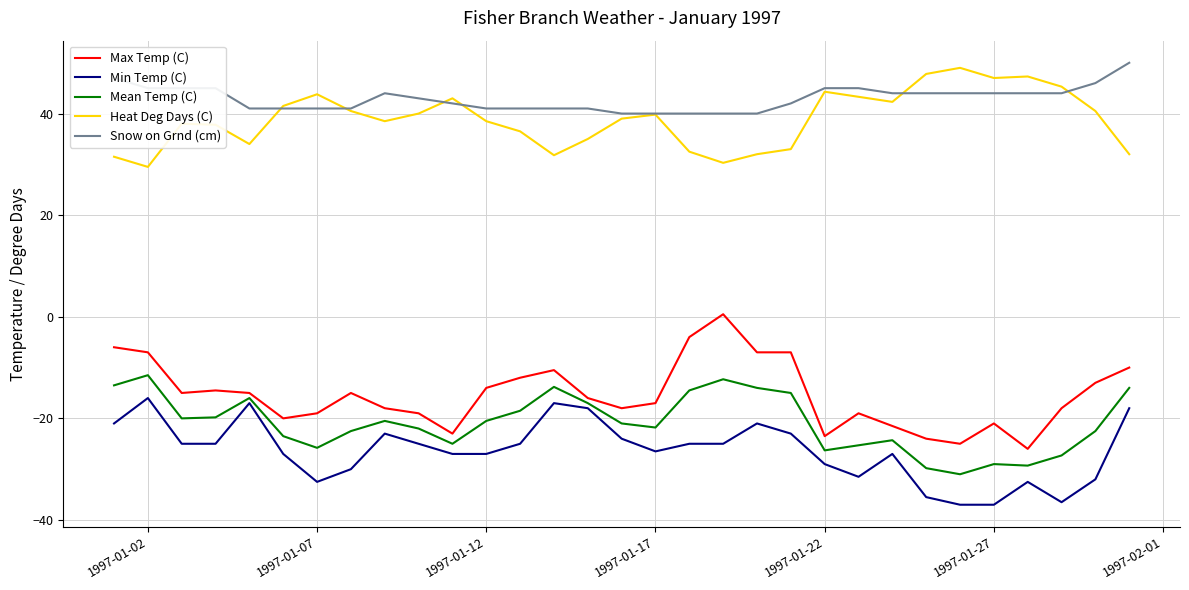

Which series has the largest total across all categories?

Snow on Grnd (cm)